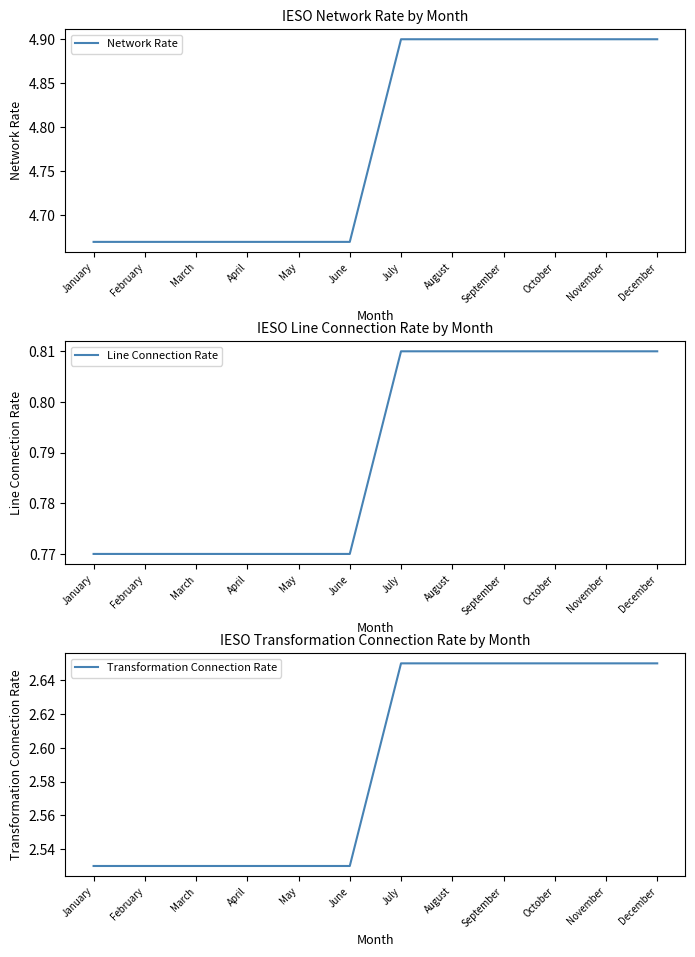

At June, list the series in order from largest to smallest.

Network Rate, Transformation Connection Rate, Line Connection Rate